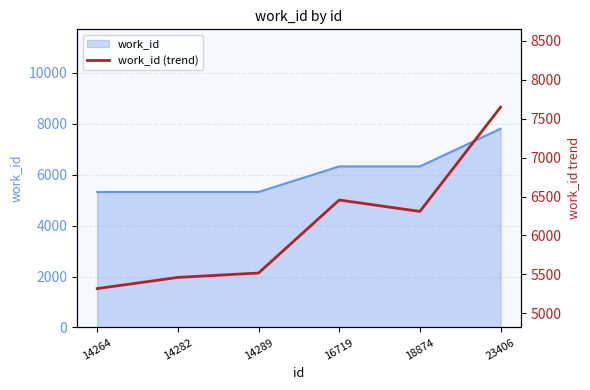

Between 14282 and 14264, which is larger?

14282